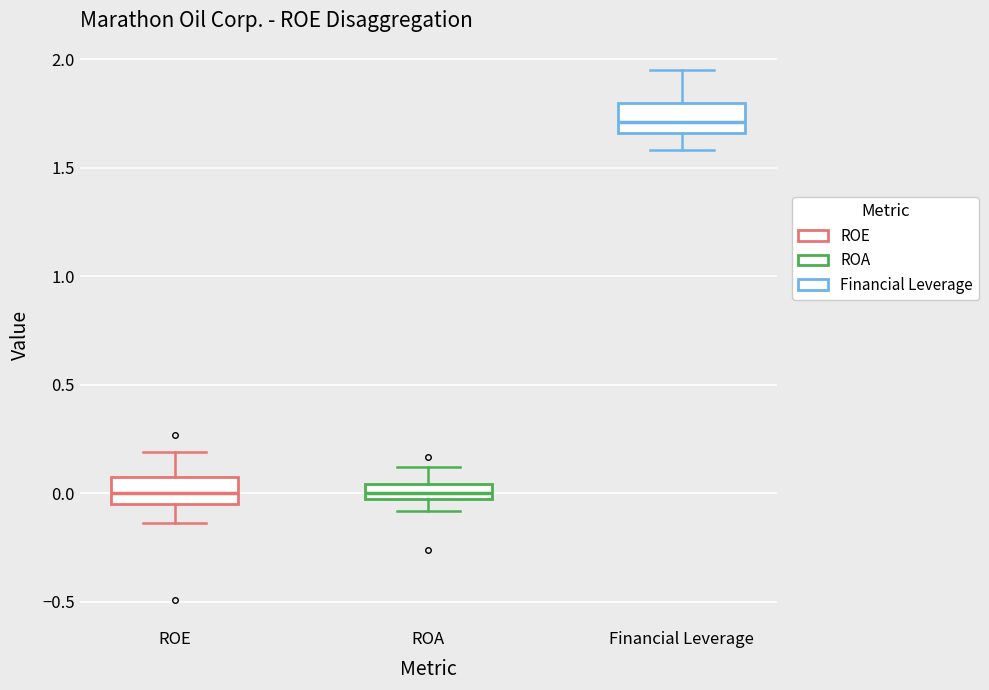

Where does the median line of the box for ROE sit on the y-axis? The values are not printed on the chart, so give them approximately, as read against the axis.

0.00